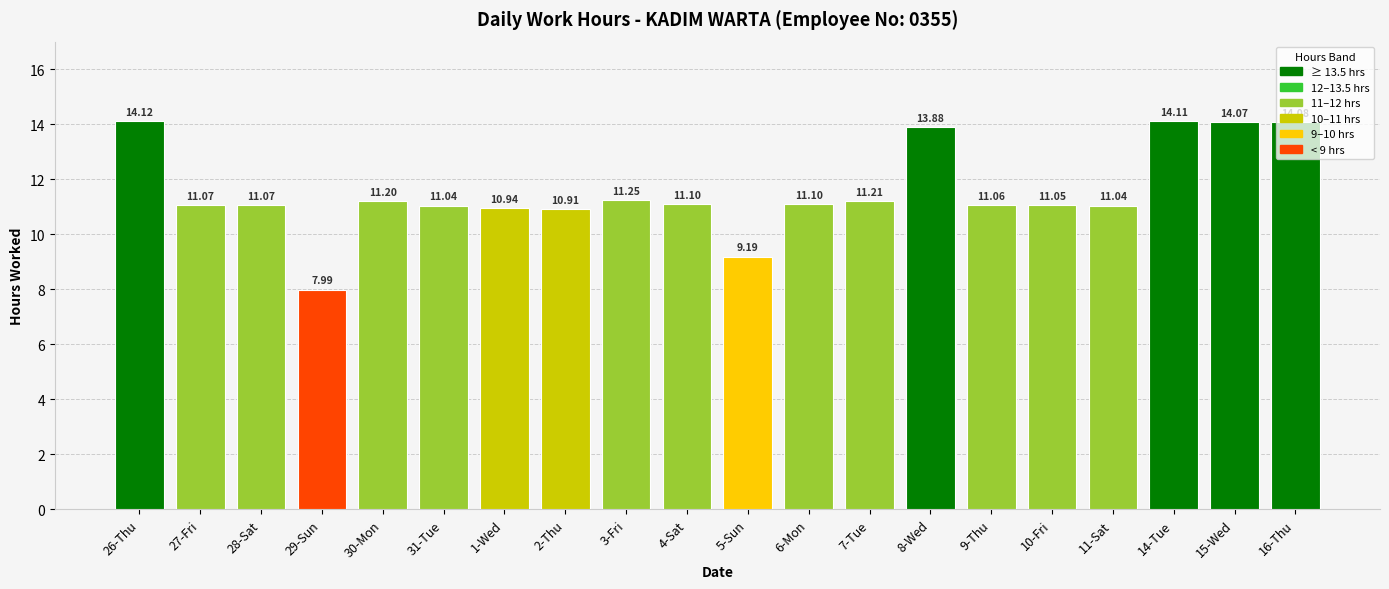

Is it true that the value at 30-Mon is 15.3?

False